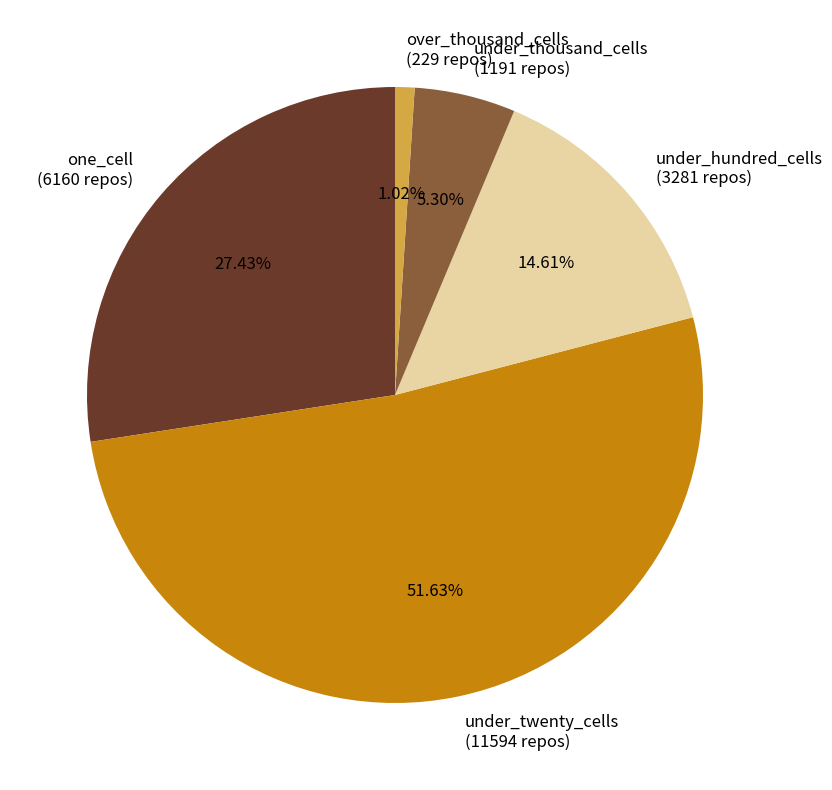

To the nearest percent, what is the combined percentage of under_hundred_cells and under_twenty_cells?

66%